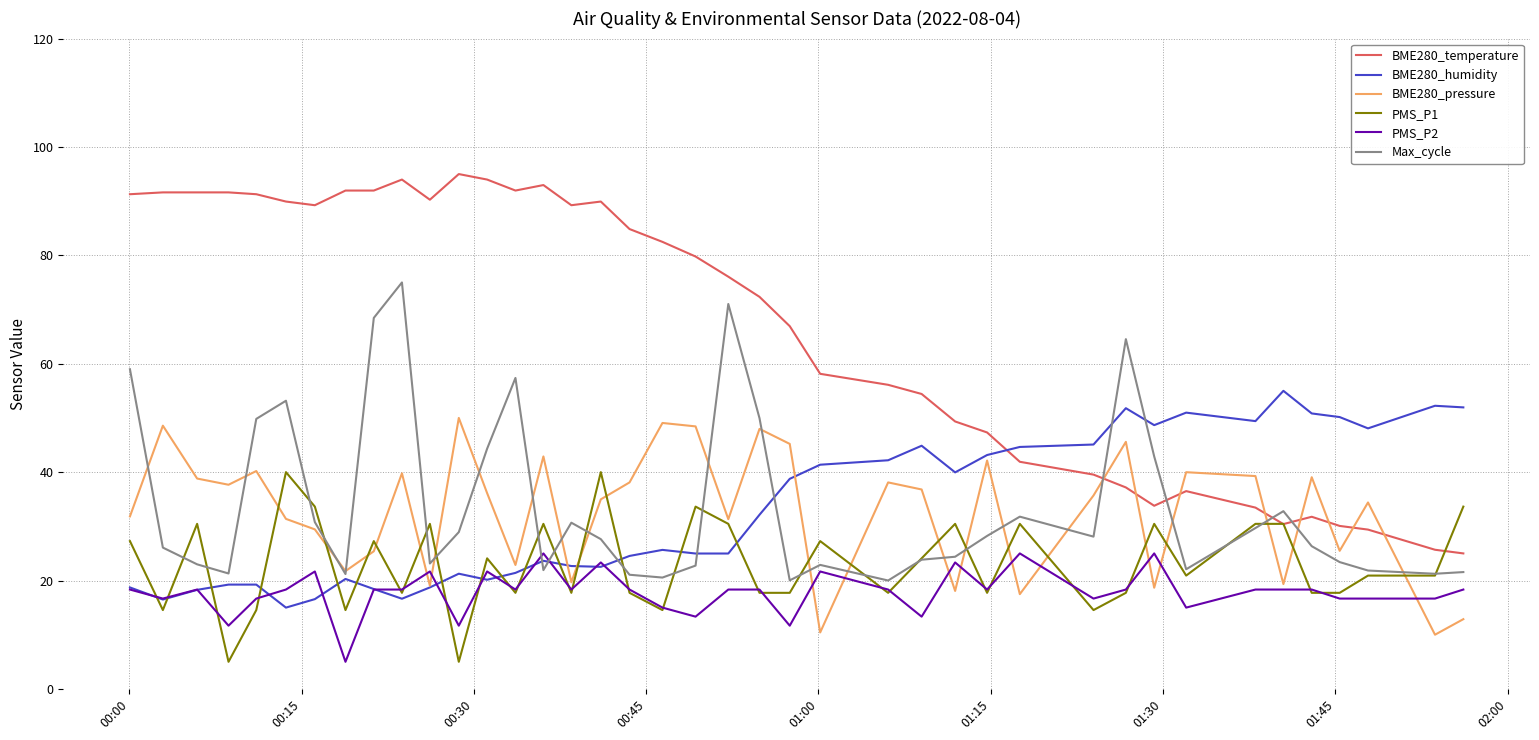

True or false: BME280_pressure and Max_cycle intersect in this chart.

True